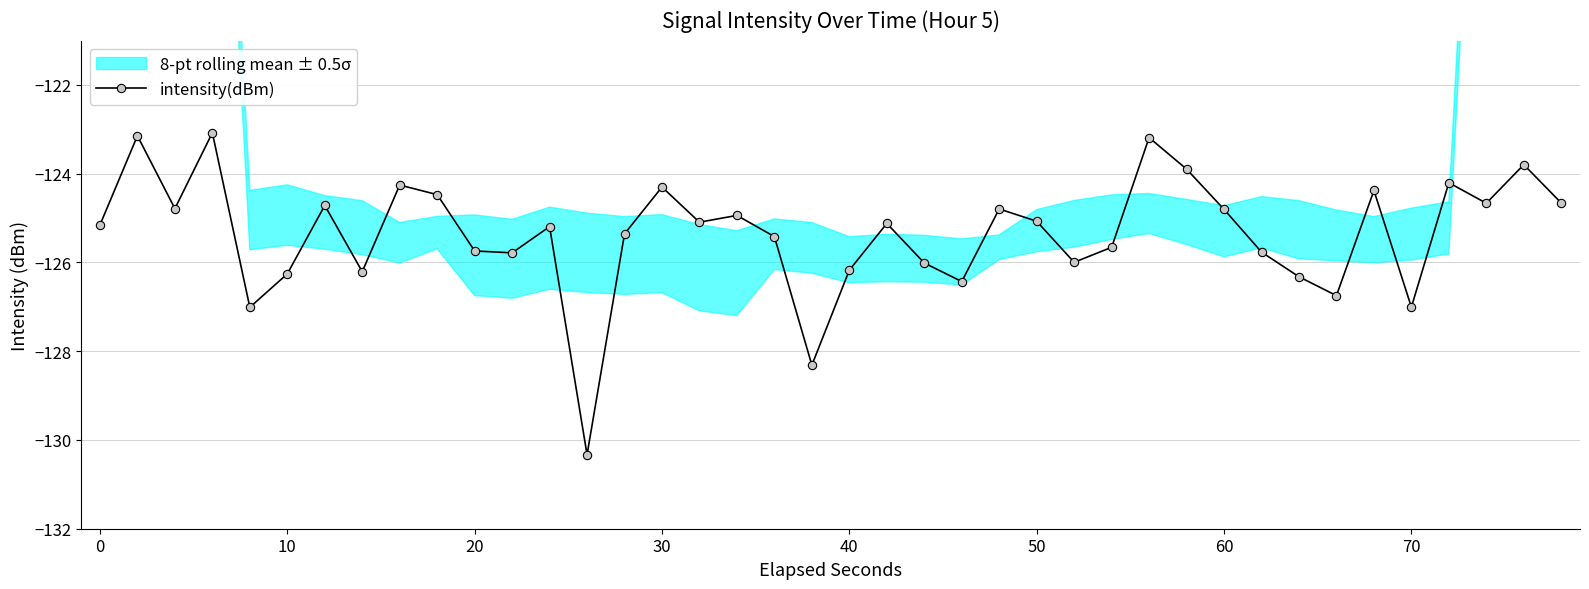

What is the difference between the maximum and minimum values?

7.3